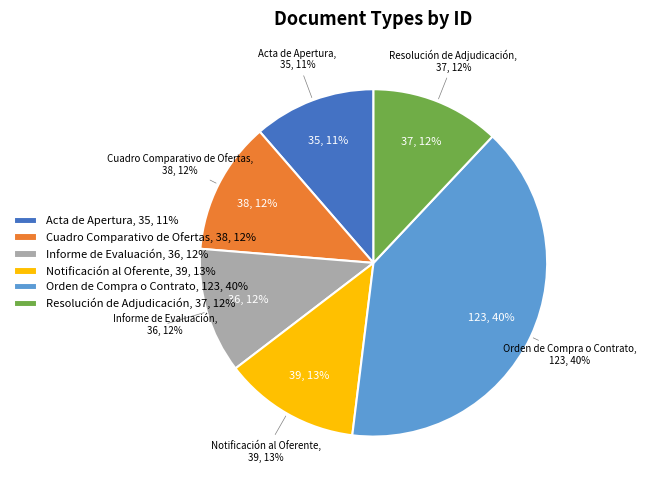

The Resolución de Adjudicación slice represents 12% of the pie. True or false?

True